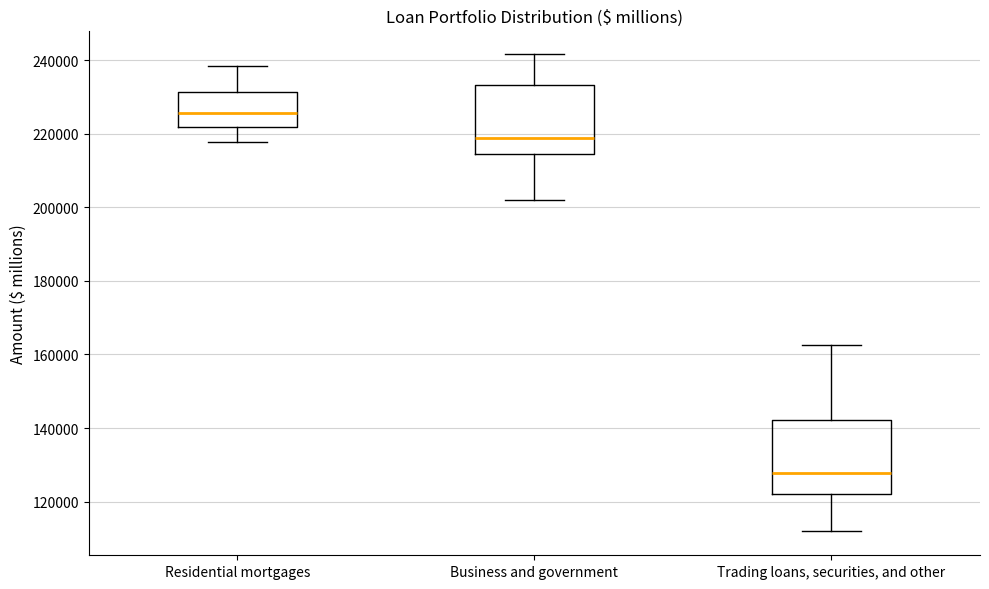

Which box has the highest median line?

Residential mortgages